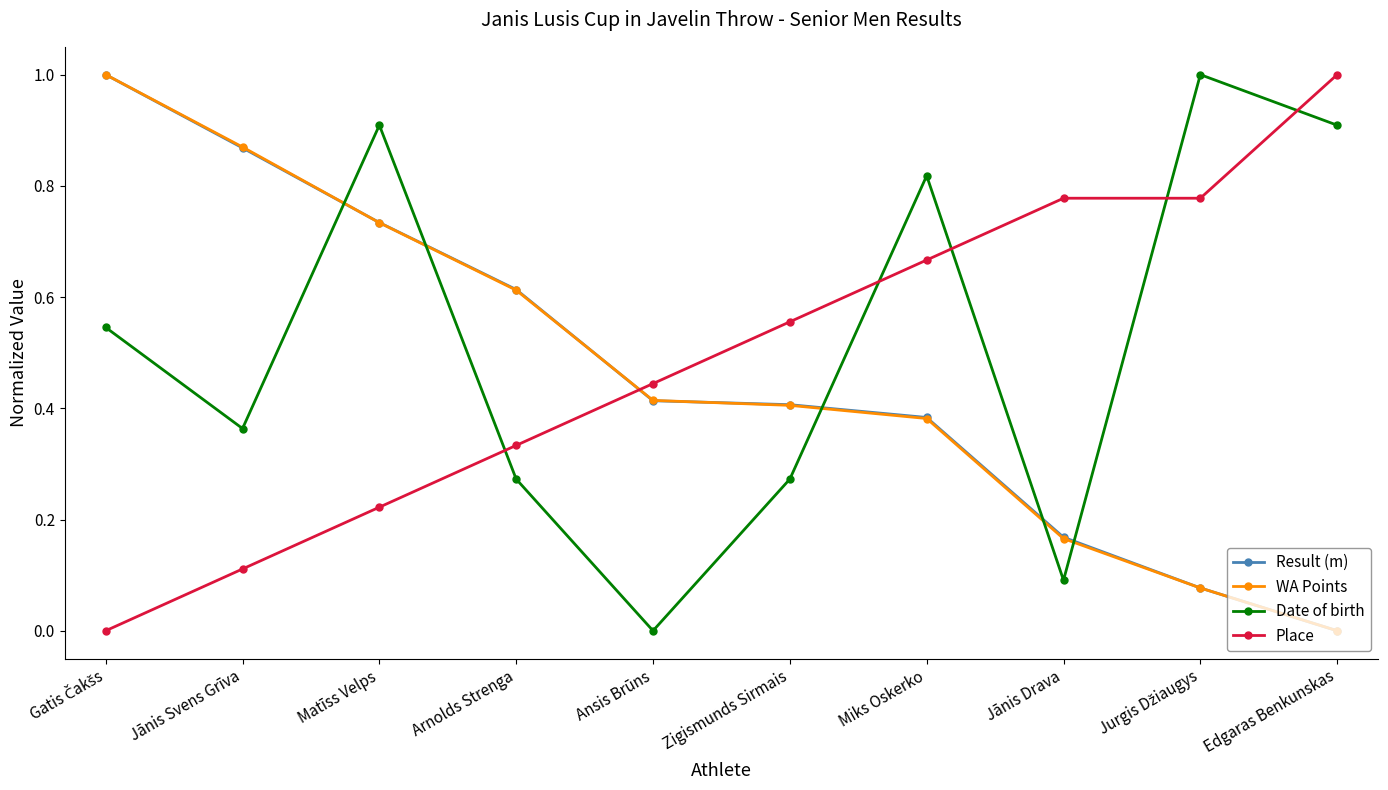

What is the value of the Date of birth point at the 9th from the left?

1.0